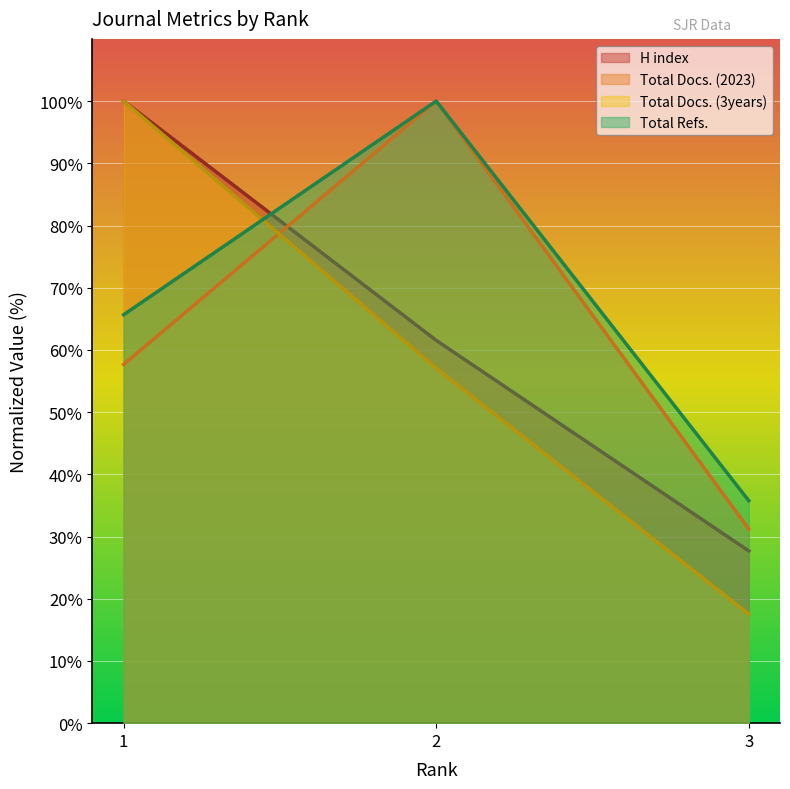

Count the number of categories in the chart.

3